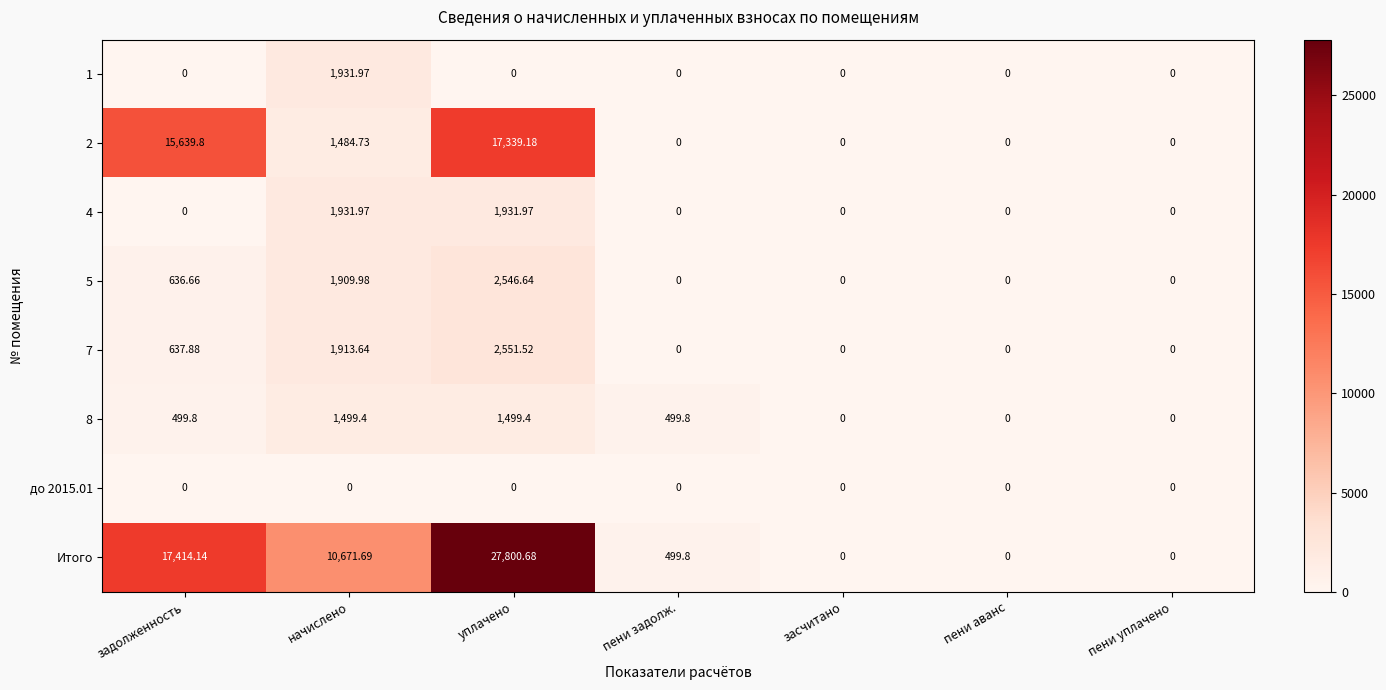

Which series has the largest total across all categories?

Итого